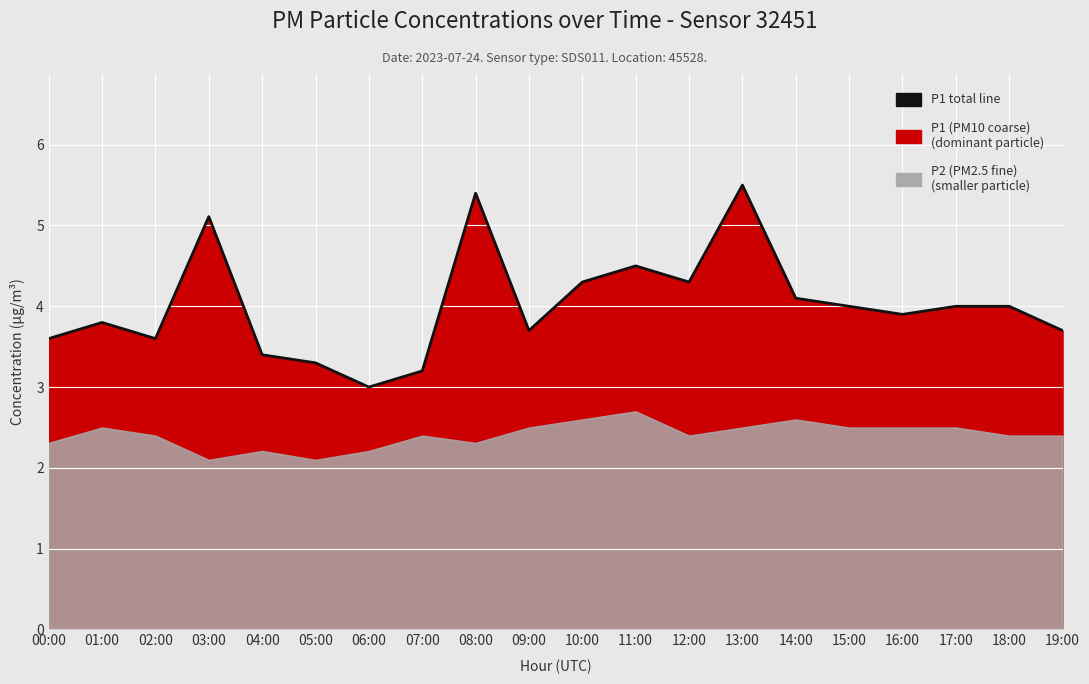

How many categories are shown in the chart?

20